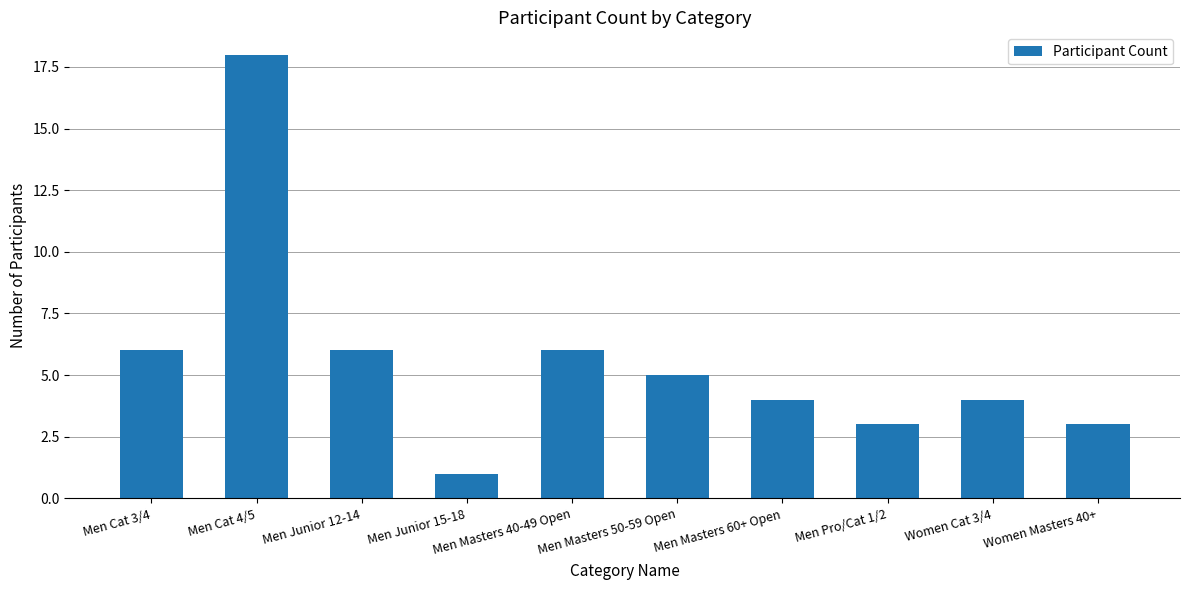

What is the difference between the maximum and second lowest values?

15